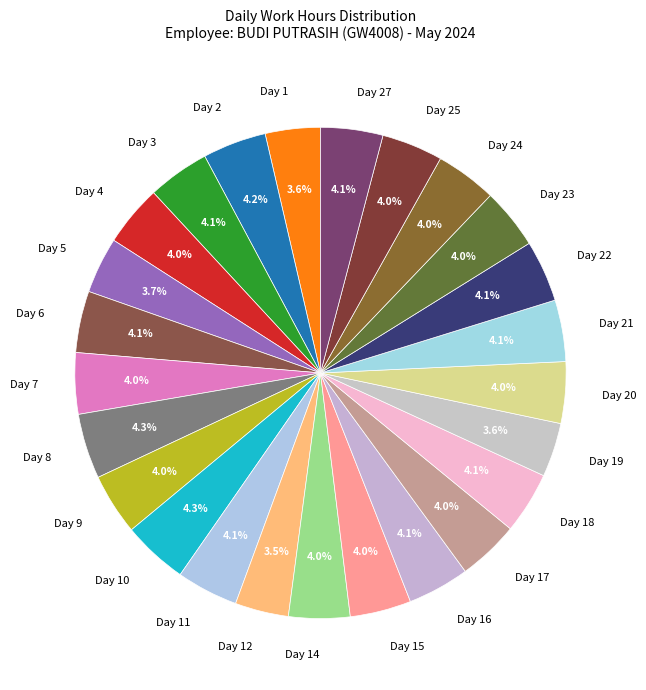

How many segments does this pie chart have?

25